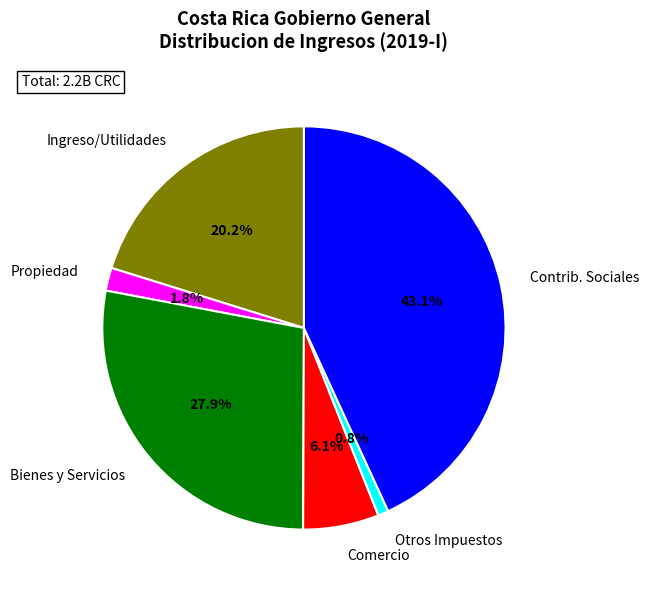

Do Bienes y Servicios and Ingreso/Utilidades together represent more than half of the pie?

No